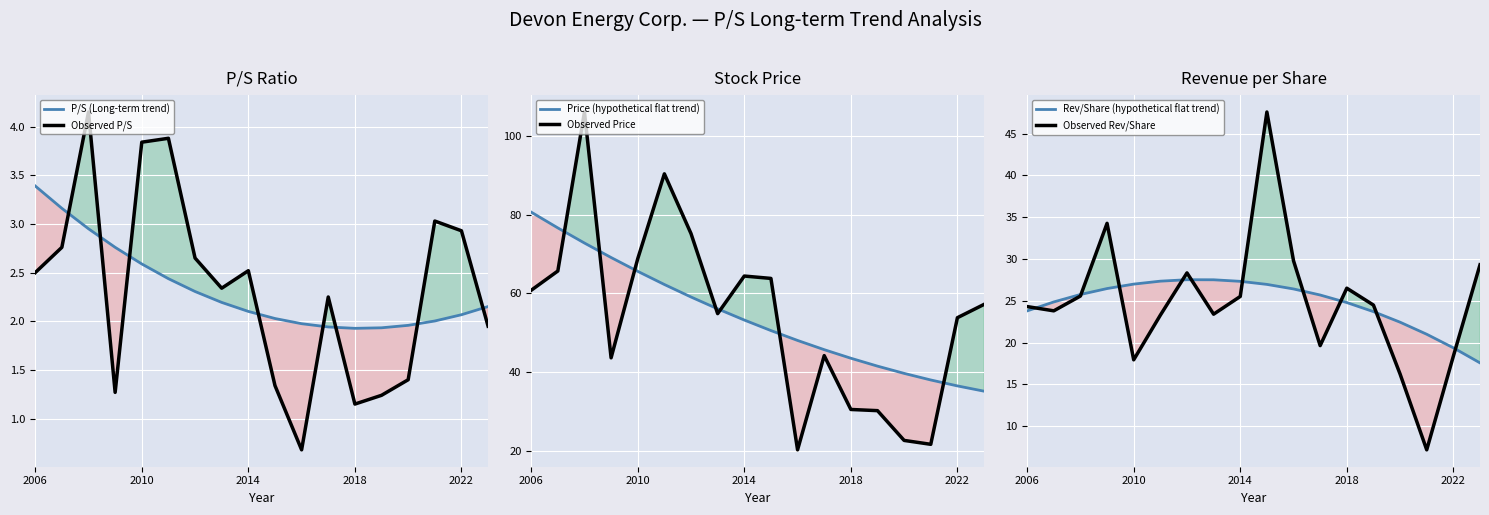

What is the maximum value for P/S (Long-term trend)?

3.4